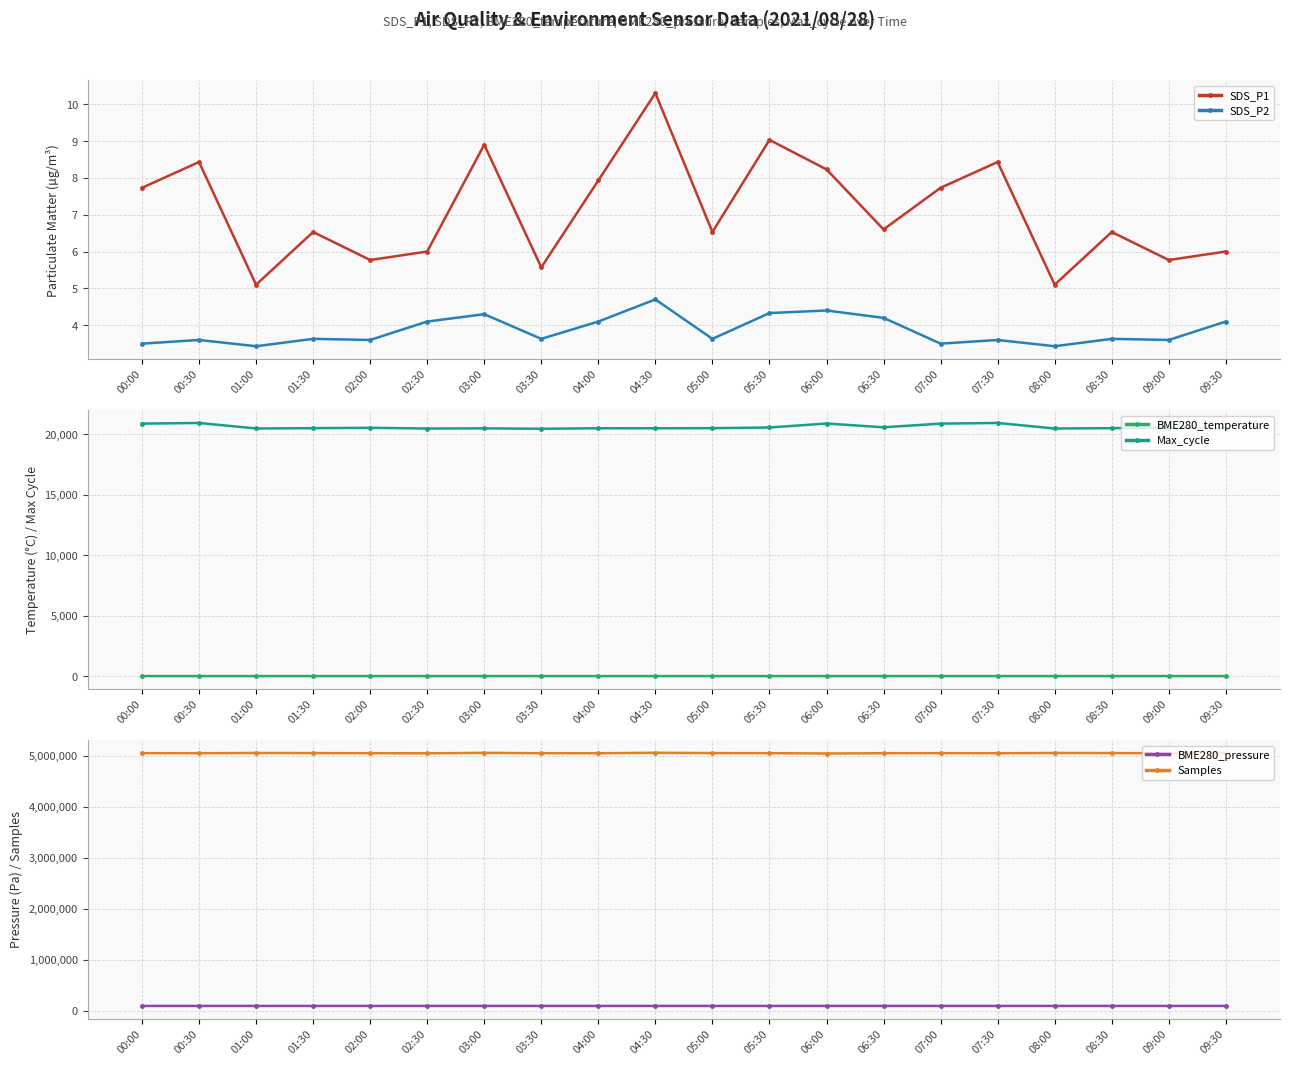

What is the difference between the Samples values at 05:00 and 03:30?

2433.0